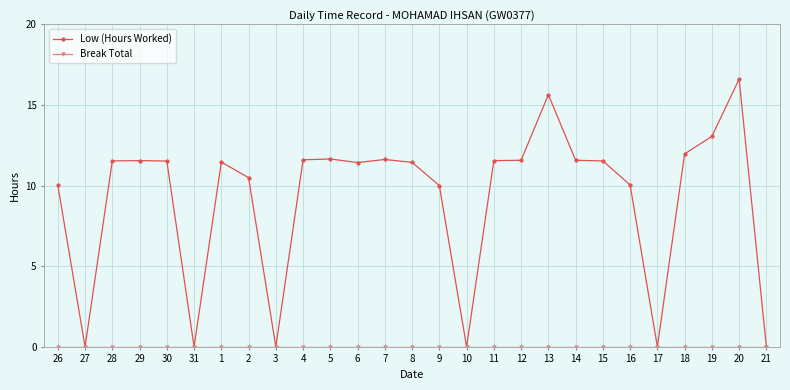

What is the spread (max minus min) of values at 15?

11.5